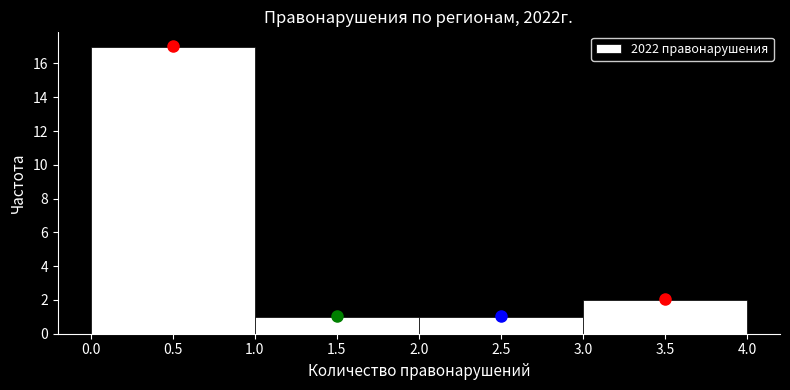

Reading left to right, transcribe this chart: for each bar, give the range it covers on the x-axis and its height. The values are not printed on the chart, so give them approximately, as read against the axis.

0.0 to 1.0: 17
1.0 to 2.0: 1
2.0 to 3.0: 1
3.0 to 4.0: 2